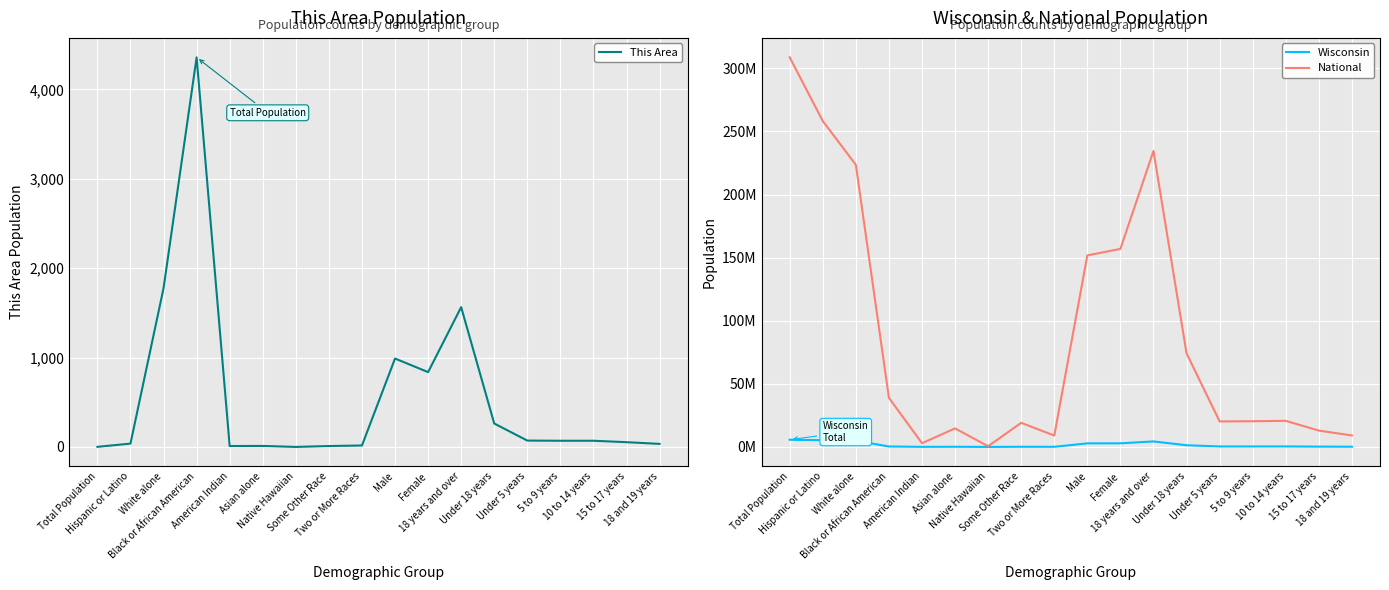

What is the sum of all Wisconsin values?

29601070